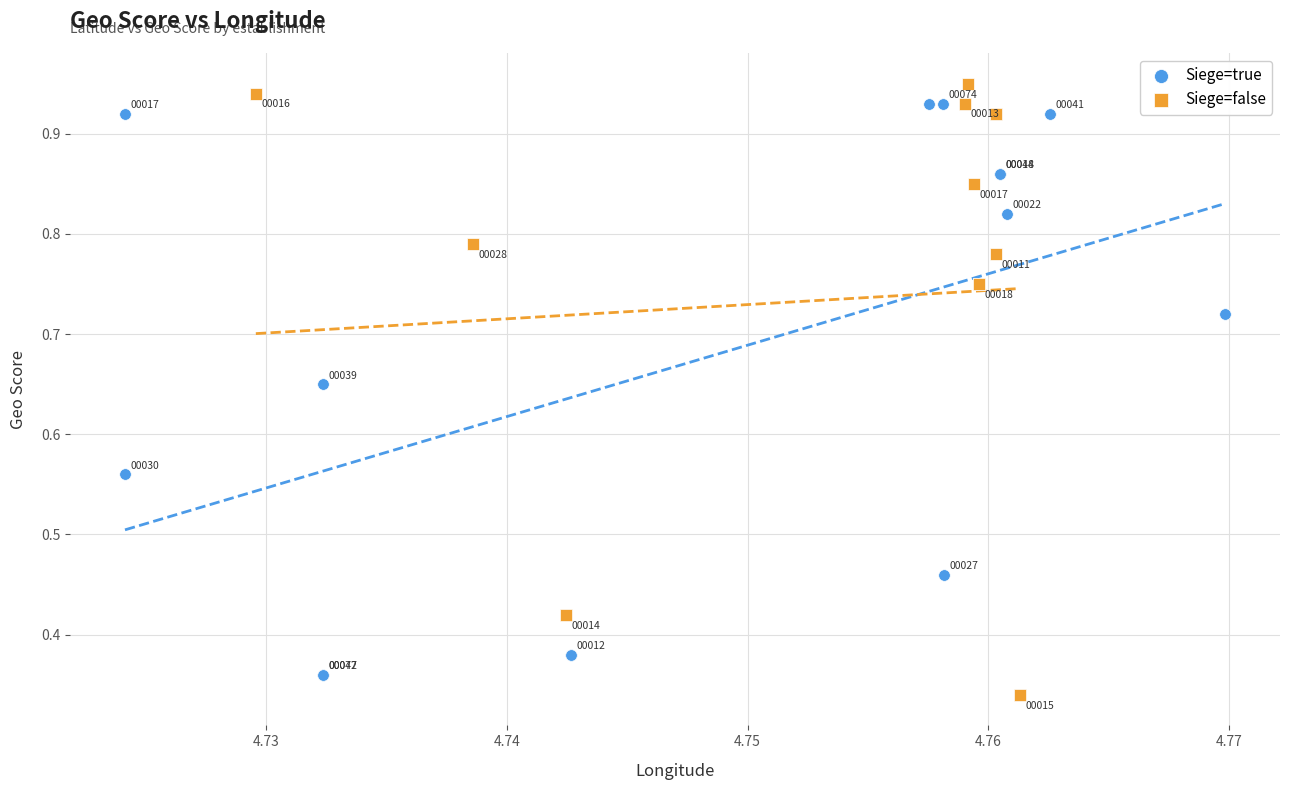

Which series has the widest spread of Y values?

Siege=false